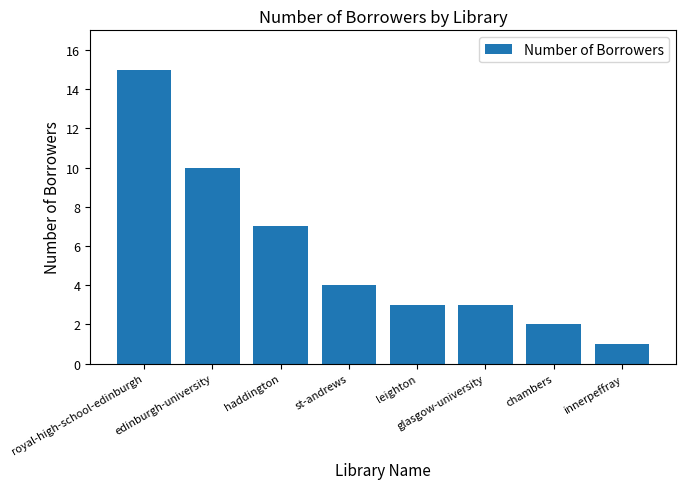

What is the ratio of the value at leighton to the value at glasgow-university?

1.0